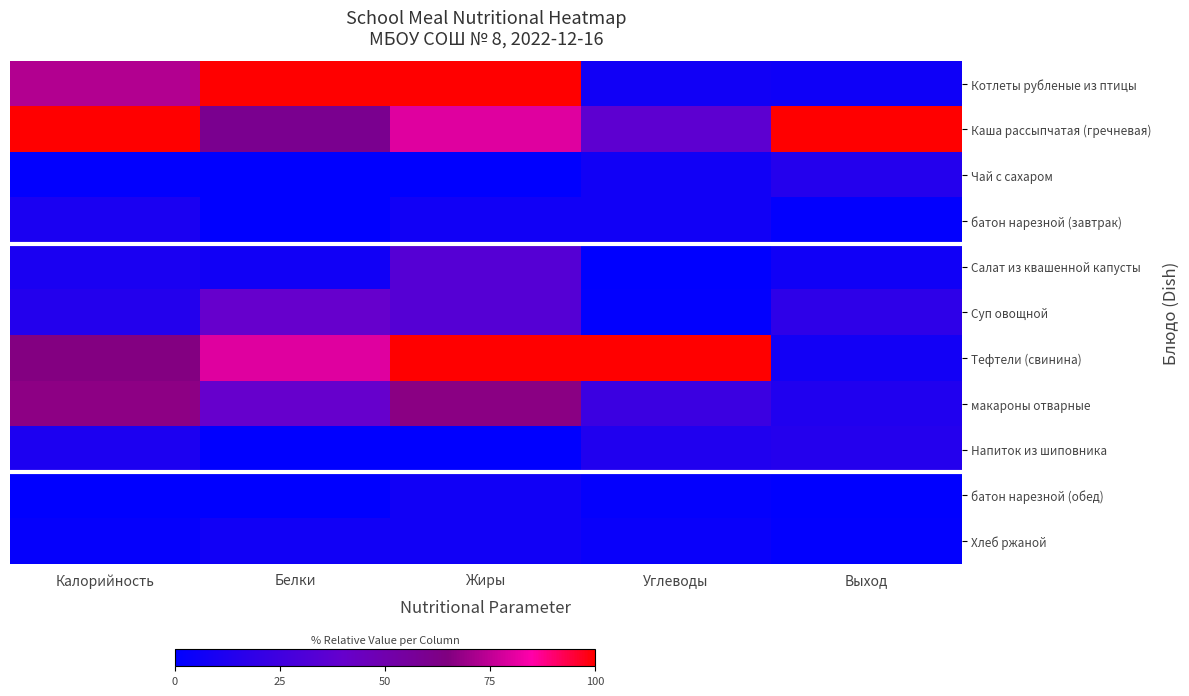

Reading left to right, list all the values displayed in this chart.

Котлеты рубленые из птицы: Калорийность=0.7	Белки=1.0	Жиры=1.0	Углеводы=0.1	Выход=0.1
Каша рассыпчатая (гречневая): Калорийность=1.0	Белки=0.6	Жиры=0.8	Углеводы=0.4	Выход=1.0
Чай с сахаром: Калорийность=0.0	Белки=0.0	Жиры=0.0	Углеводы=0.1	Выход=0.1
батон нарезной (завтрак): Калорийность=0.1	Белки=0.0	Жиры=0.1	Углеводы=0.1	Выход=0.0
Салат из квашенной капусты: Калорийность=0.1	Белки=0.1	Жиры=0.3	Углеводы=0.0	Выход=0.1
Суп овощной: Калорийность=0.1	Белки=0.4	Жиры=0.3	Углеводы=0.0	Выход=0.2
Тефтели (свинина): Калорийность=0.7	Белки=0.8	Жиры=1.0	Углеводы=1.0	Выход=0.1
макароны отварные: Калорийность=0.7	Белки=0.4	Жиры=0.7	Углеводы=0.2	Выход=0.1
Напиток из шиповника: Калорийность=0.1	Белки=0.0	Жиры=0.0	Углеводы=0.1	Выход=0.1
батон нарезной (обед): Калорийность=0.0	Белки=0.0	Жиры=0.1	Углеводы=0.0	Выход=0.0
Хлеб ржаной: Калорийность=0.0	Белки=0.1	Жиры=0.1	Углеводы=0.0	Выход=0.0